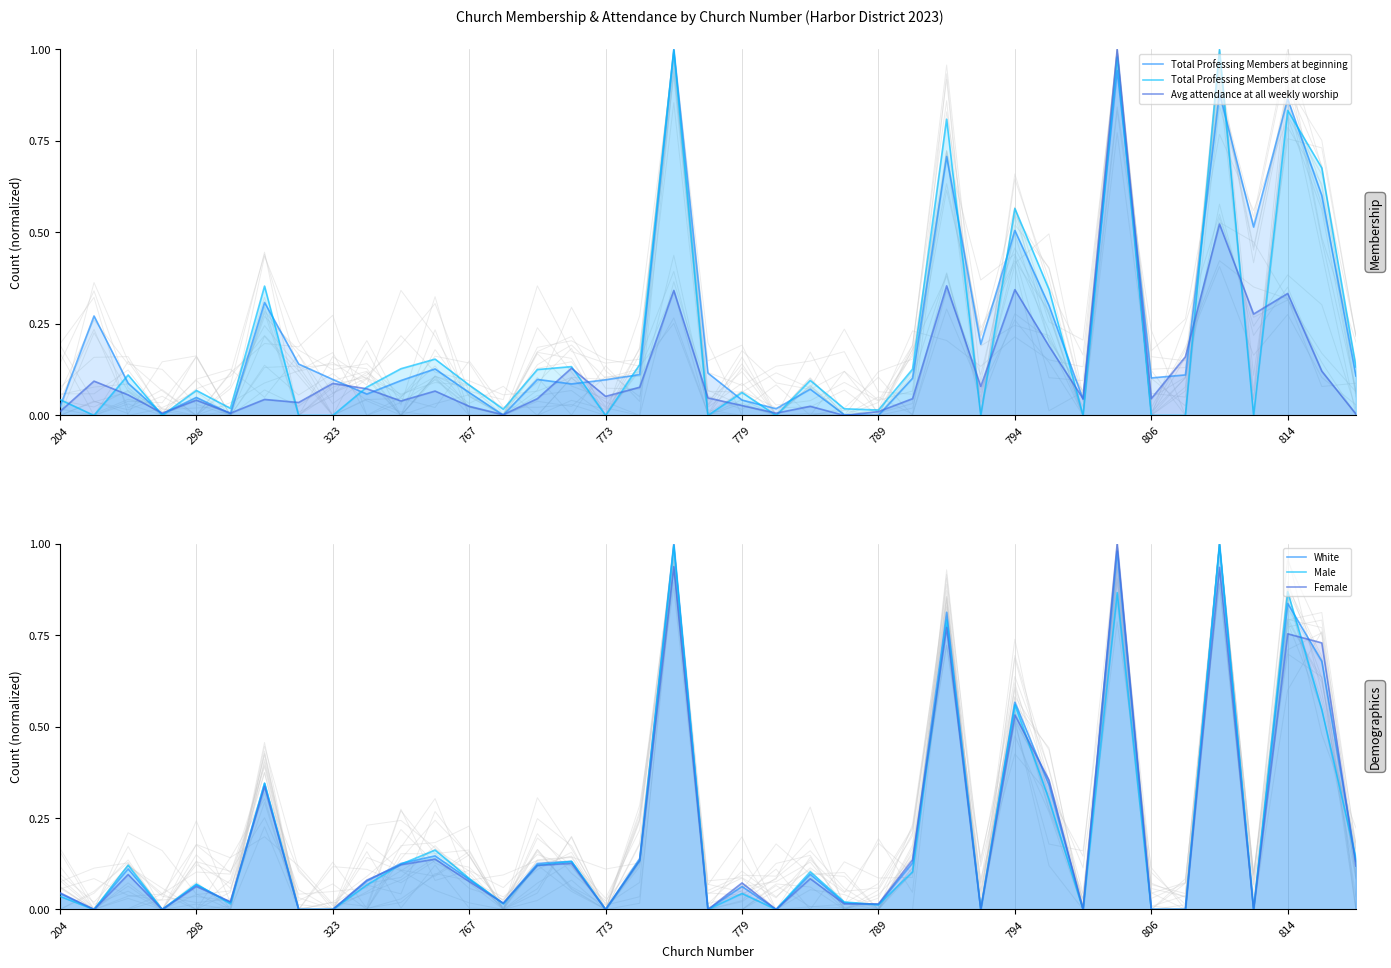

How many values in Male are above zero?

27